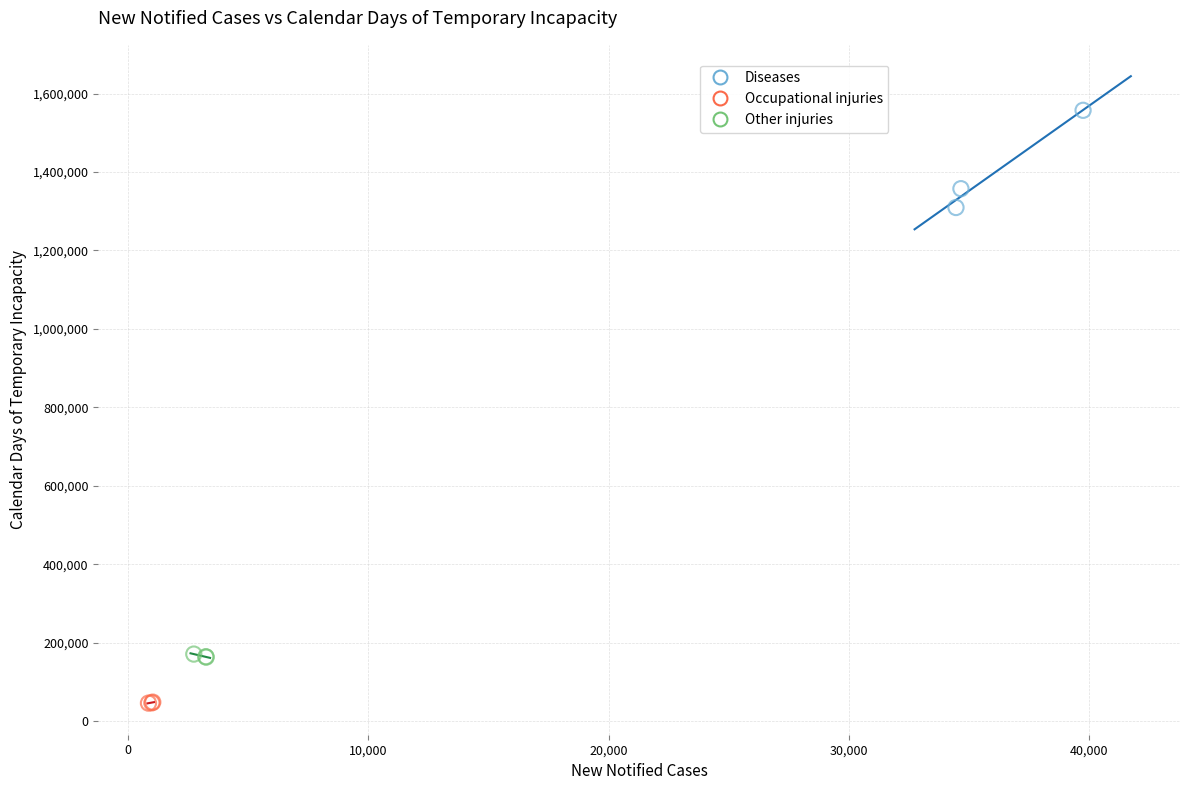

Which series contains the lowest Y value?

Occupational injuries